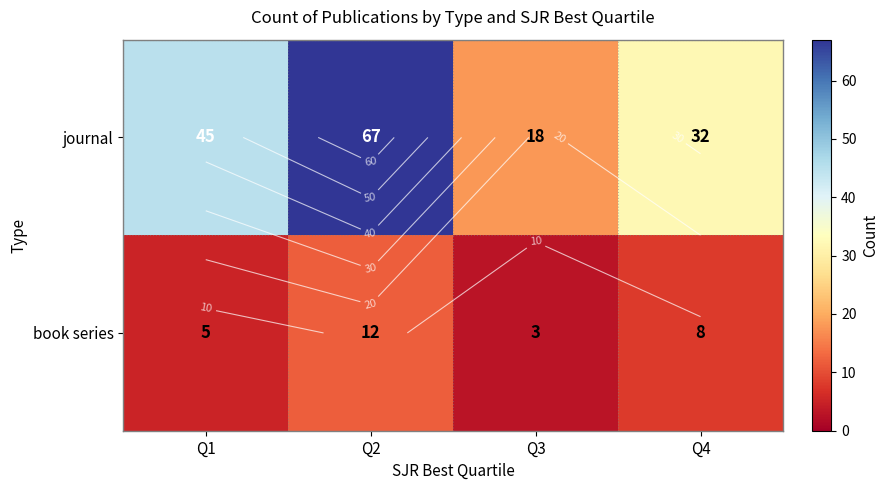

At which category is the sum across all series the highest?

Q2